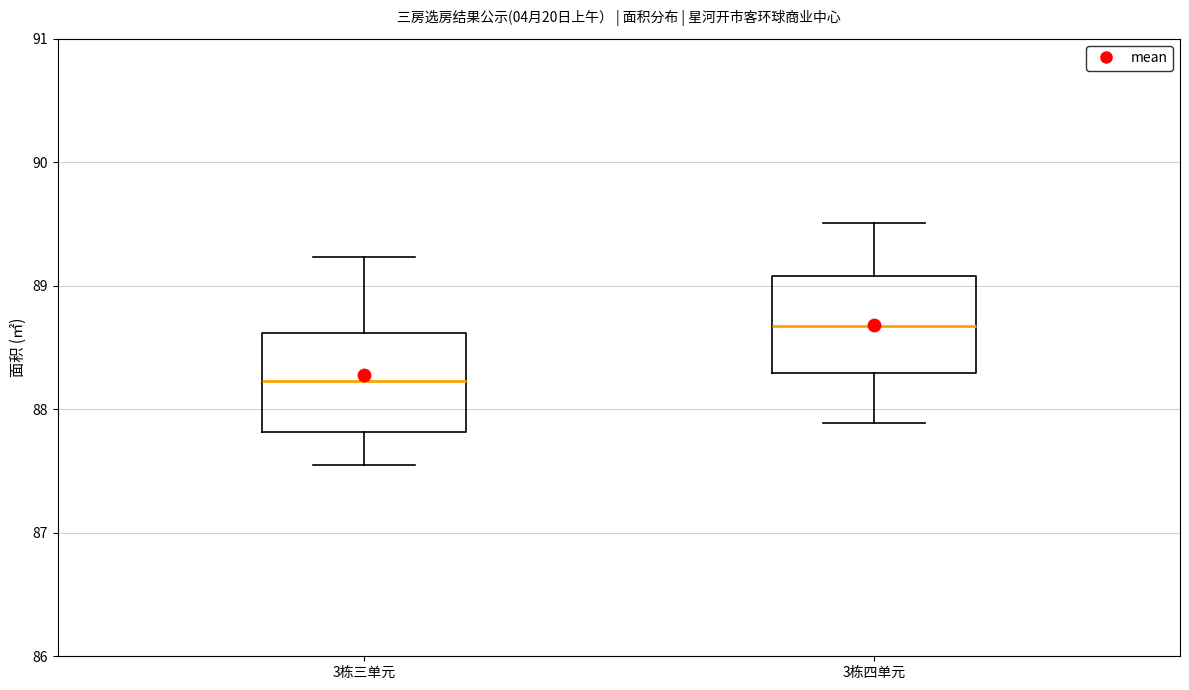

Where does the lower whisker of the box for 3栋三单元 end on the y-axis? The values are not printed on the chart, so give them approximately, as read against the axis.

87.6